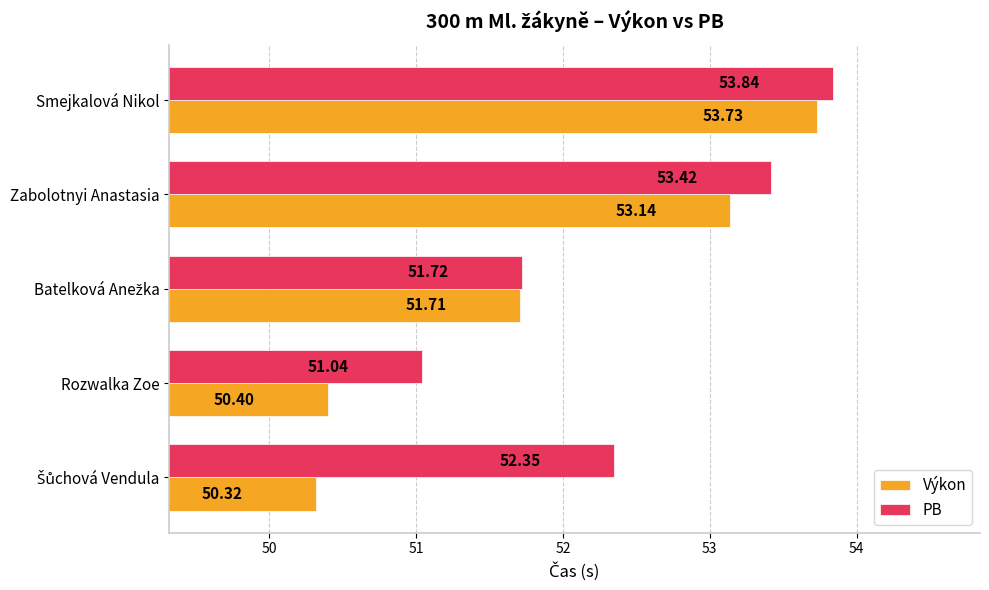

What is the maximum value for PB?

53.8